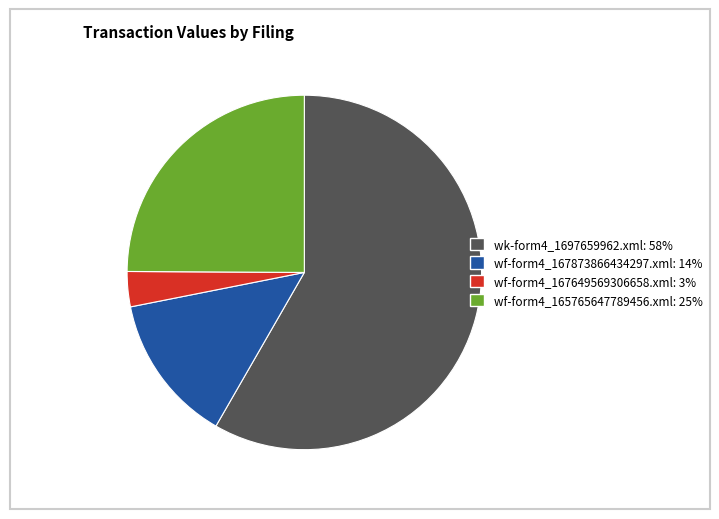

Approximately how many times larger is the value at wf-form4_165765647789456.xml compared to wf-form4_167649569306658.xml?

7.8